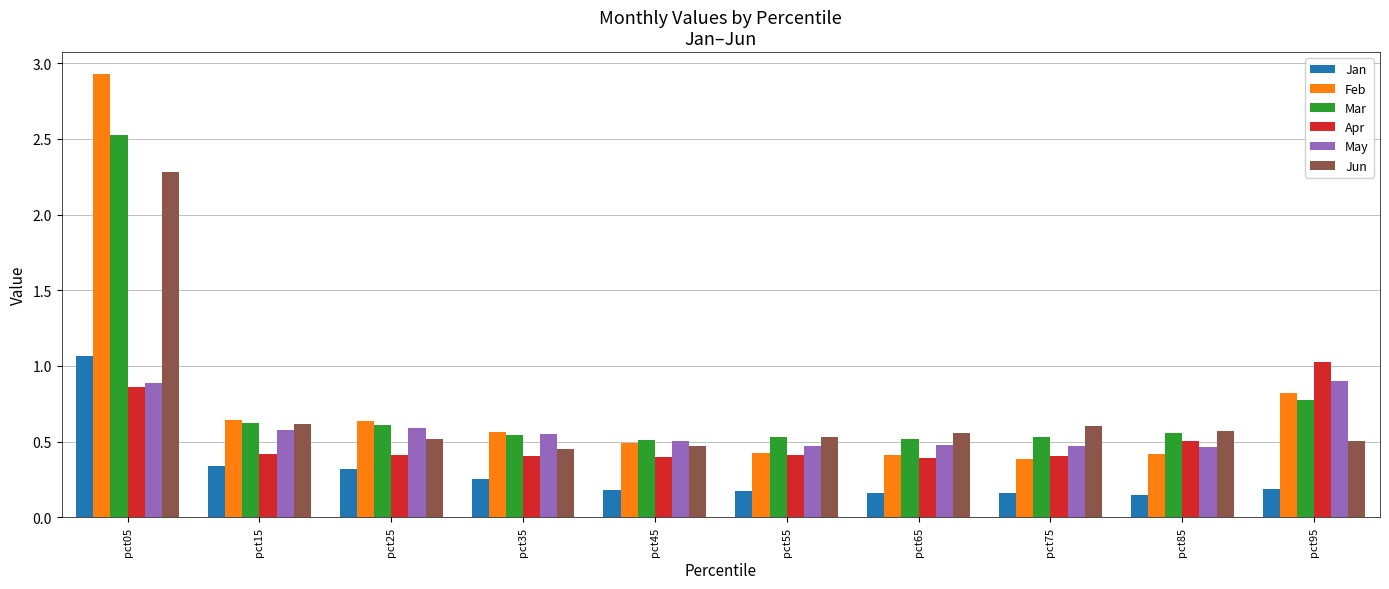

Which category has the highest value across all series?

pct05